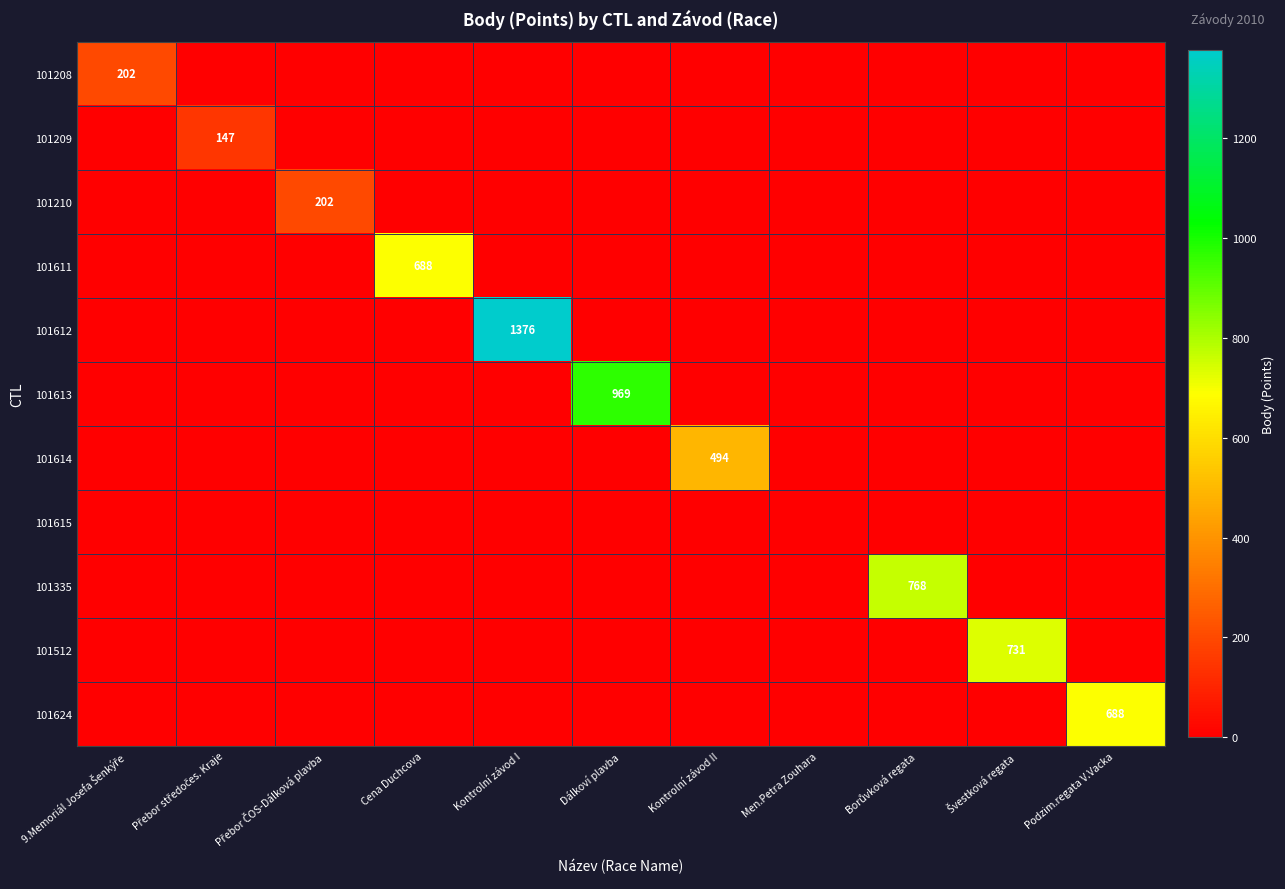

Which series has the largest total across all categories?

101612